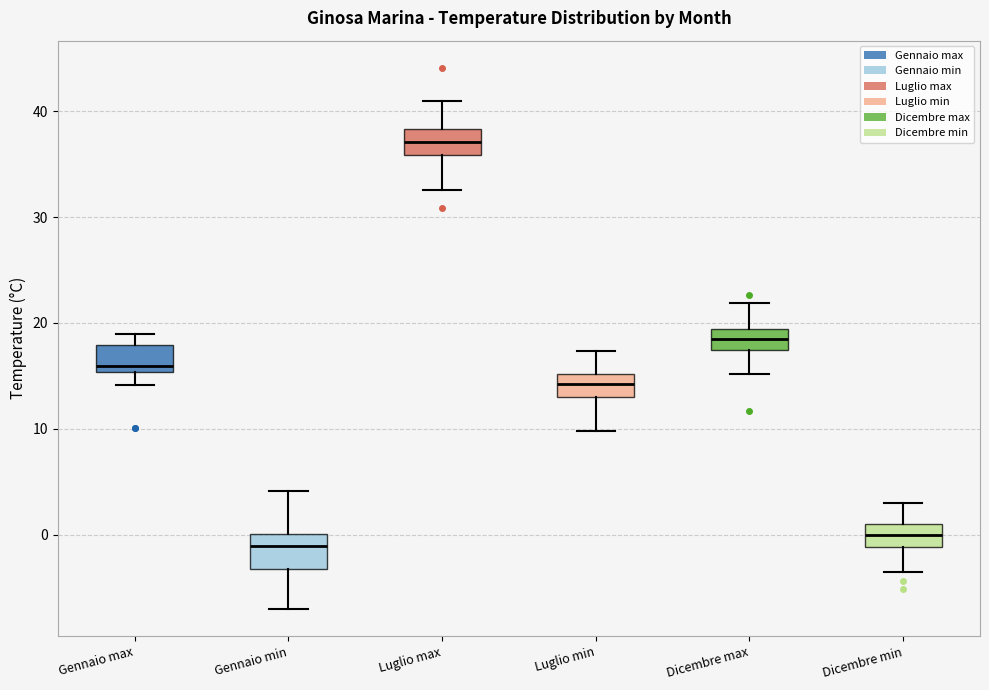

Where is the lower edge of the box for Dicembre max on the y-axis? The values are not printed on the chart, so give them approximately, as read against the axis.

17